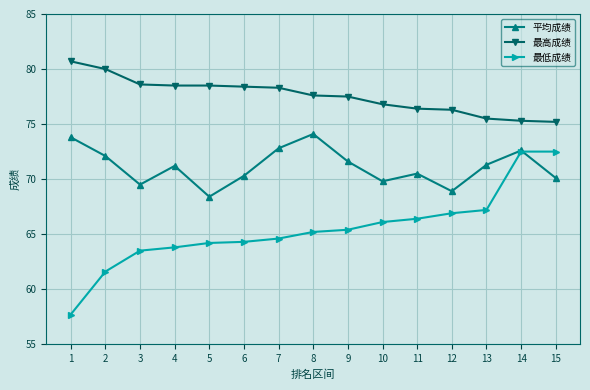

At which category does 平均成绩 reach its first local peak?

4